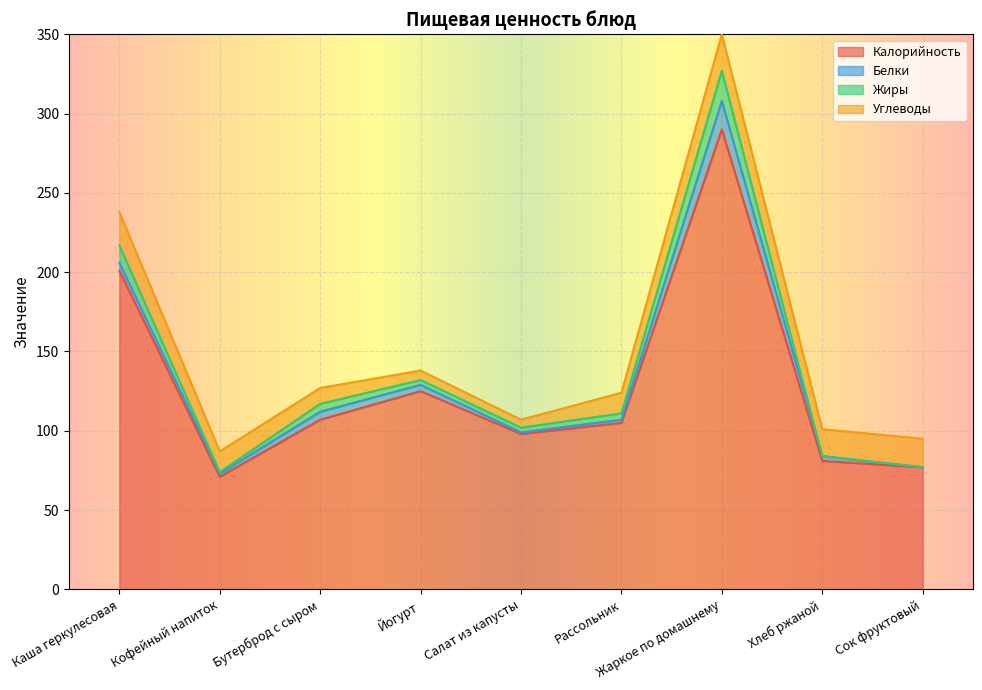

What position from the left is Кофейный напиток?

2